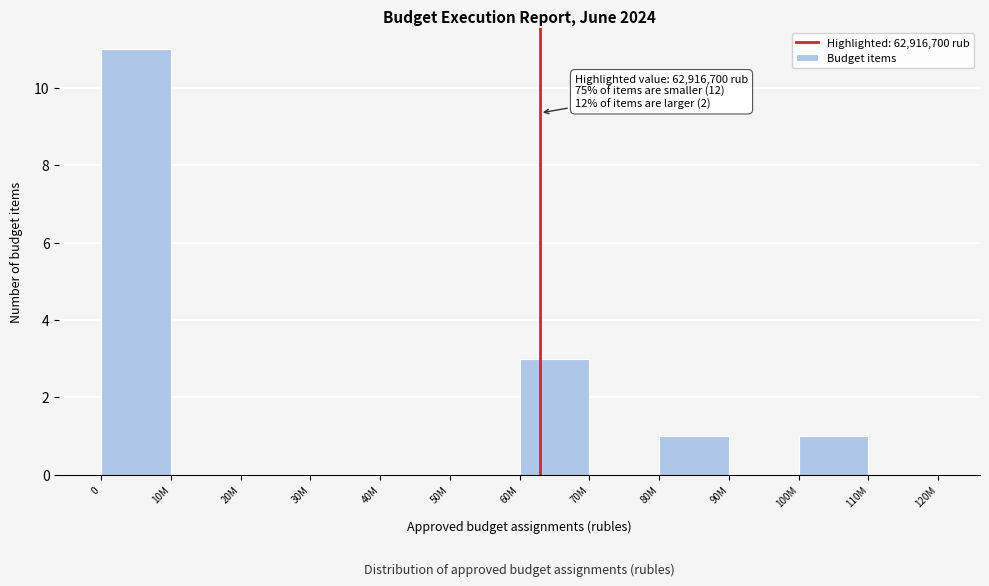

Reading left to right, transcribe all the data shown in this chart.

0=11	10M=0	20M=0	30M=0	40M=0	50M=0	60M=3	70M=0	80M=1	90M=0	100M=1	110M=0